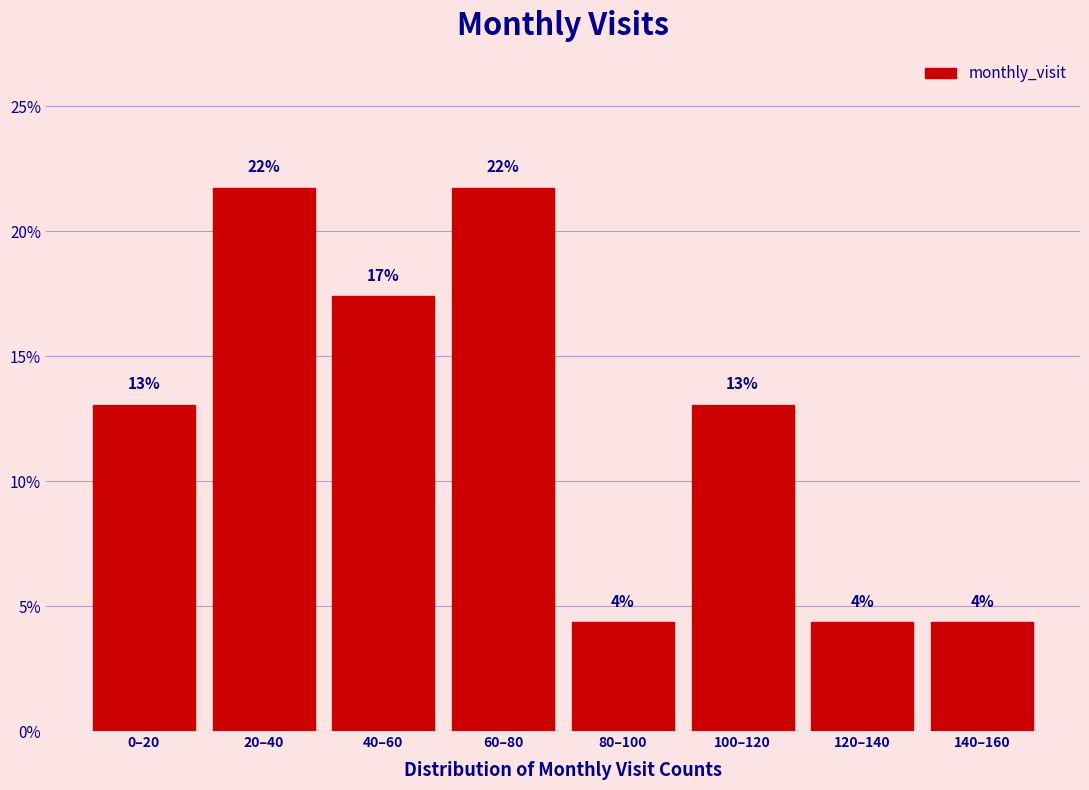

How many bars are there in total?

8